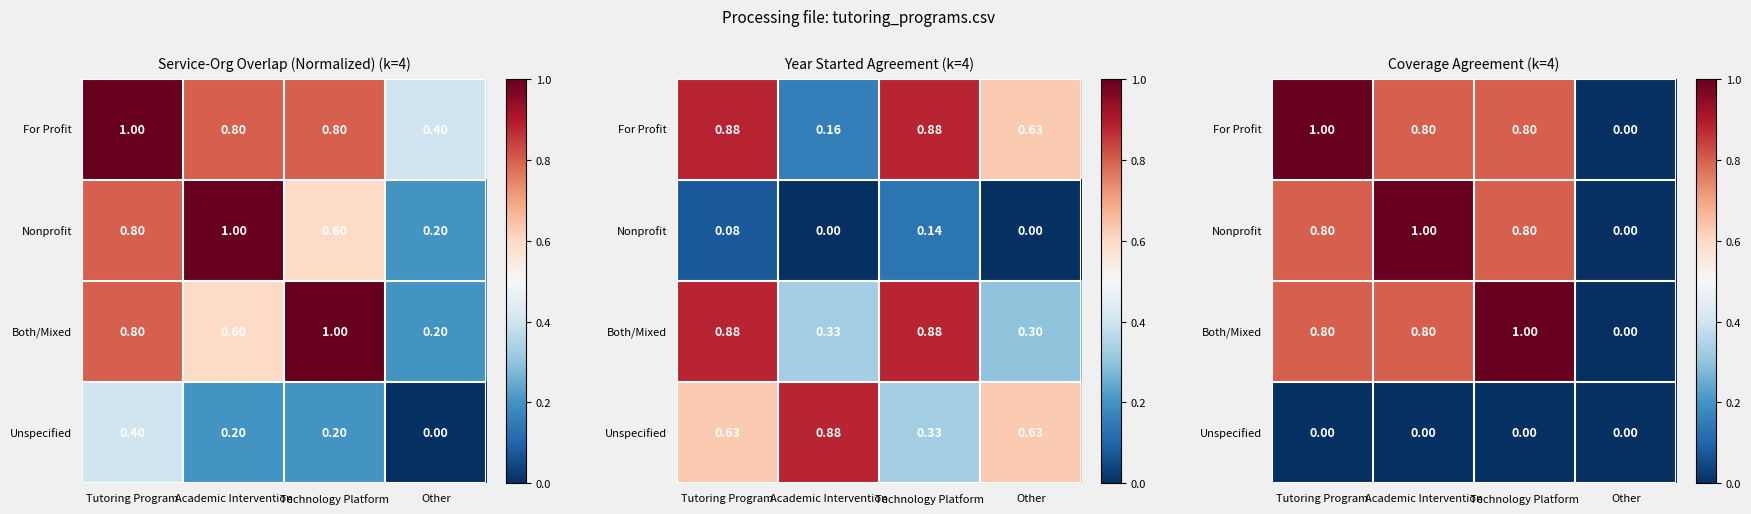

At how many categories does at least one series exceed 0?

3